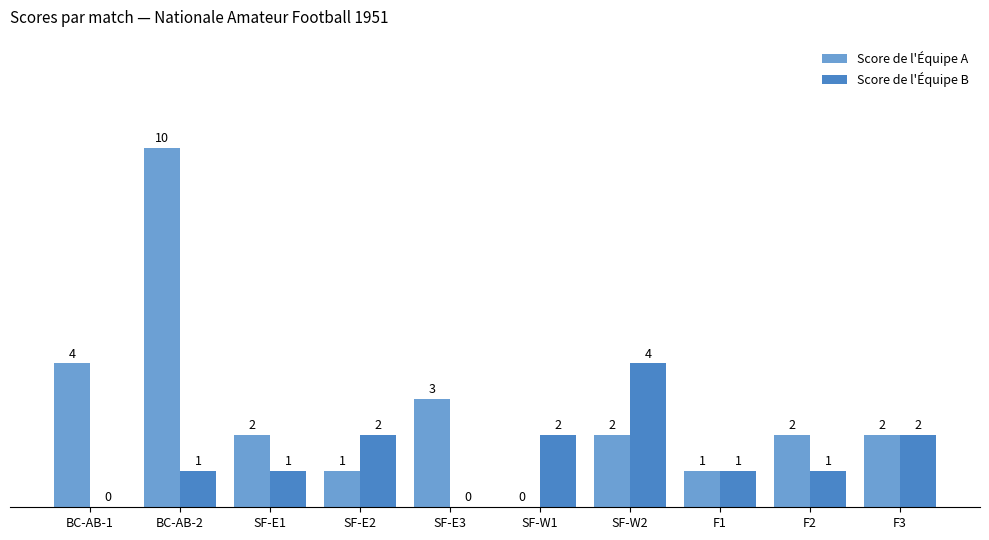

Which series has the largest total across all categories?

Score de l'Équipe A